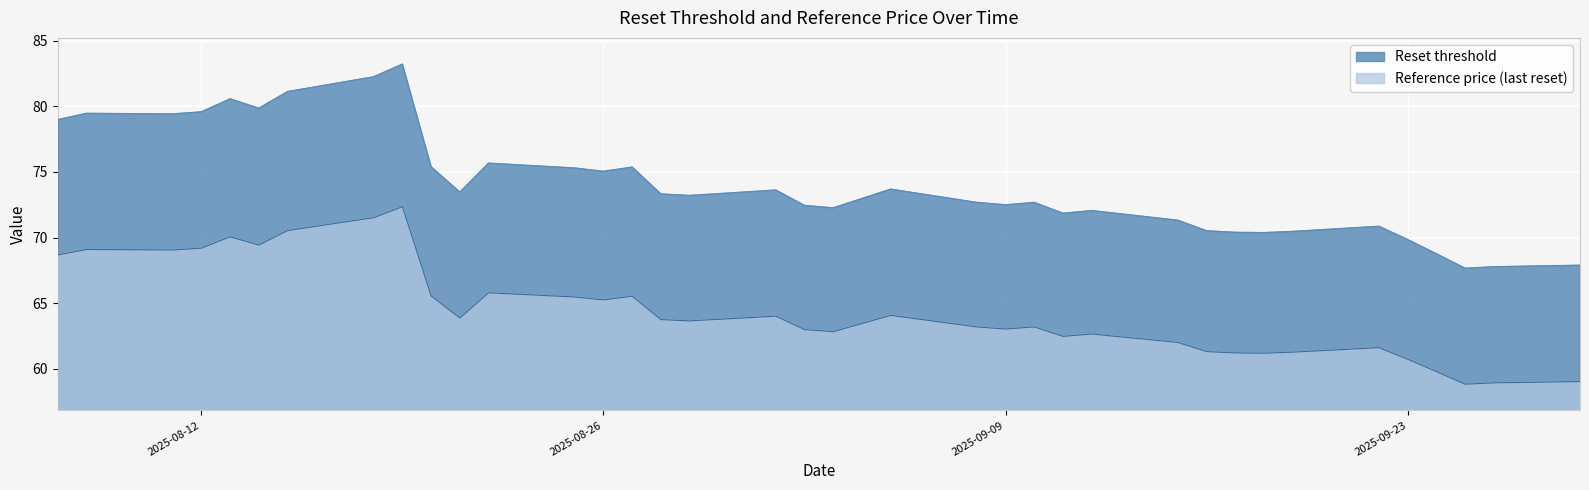

True or false: Reset threshold has more than 2 points higher than both neighbors.

True